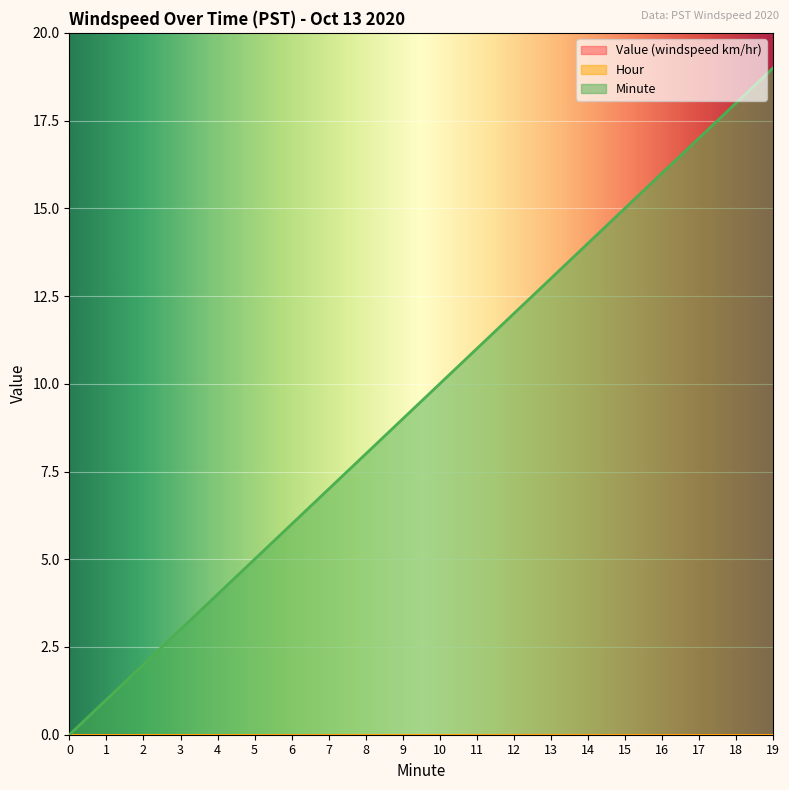

Between 2 and 6, which is larger?

2